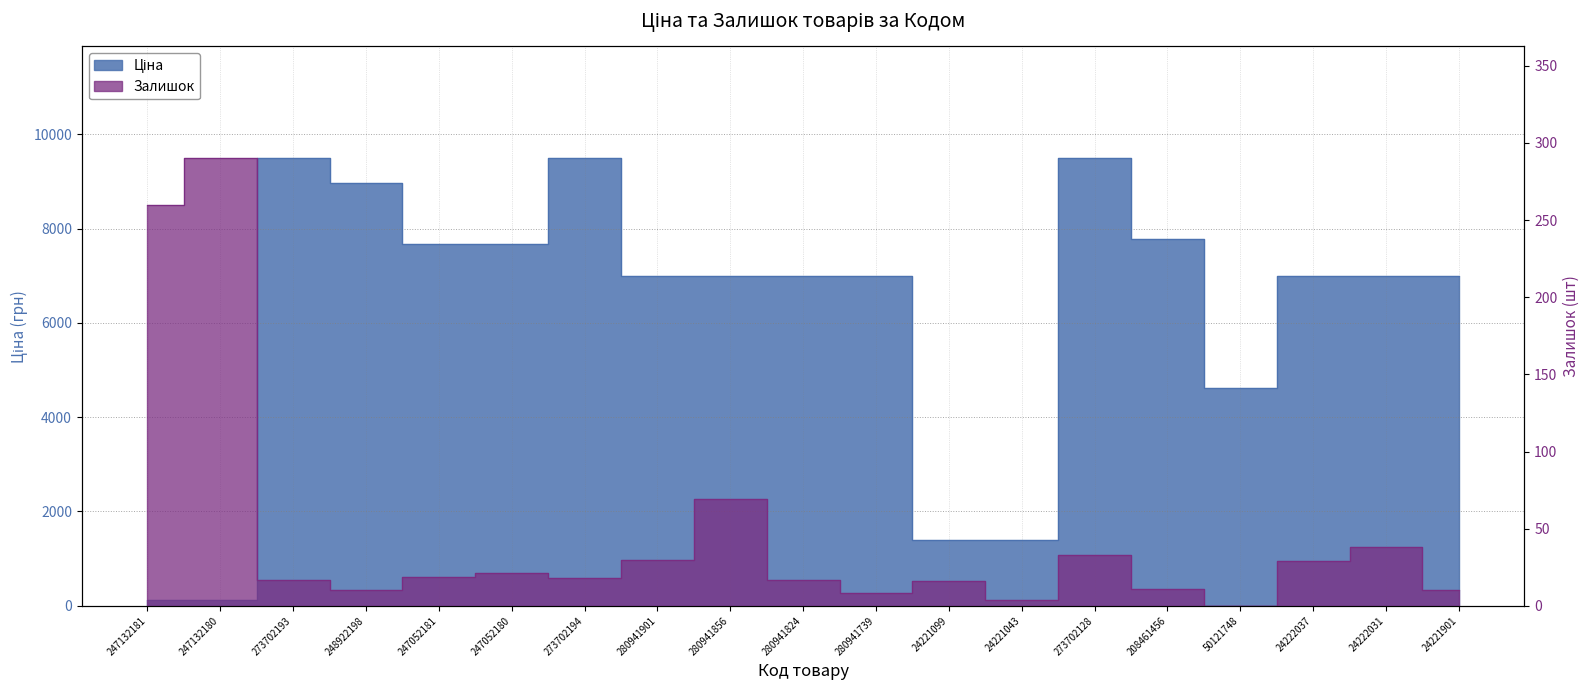

What is the value of the Ціна point at the 10th from the left?

7002.6